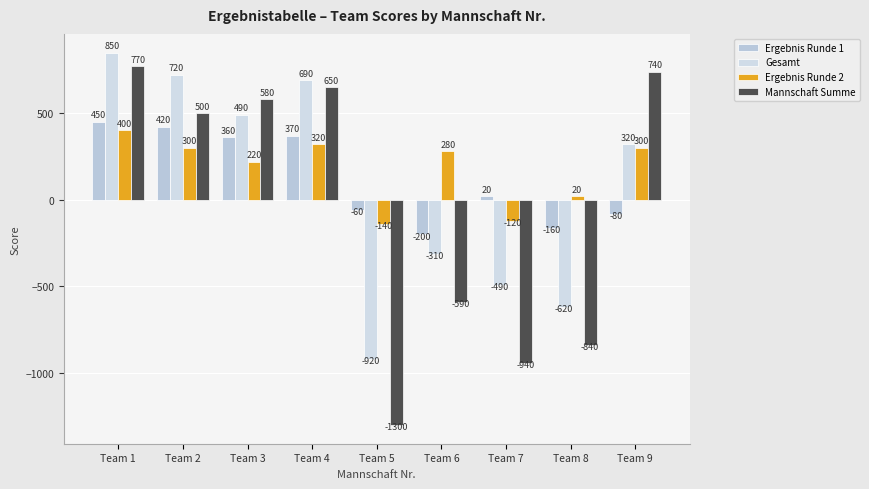

How many data points in Ergebnis Runde 1 are less than 20?

4